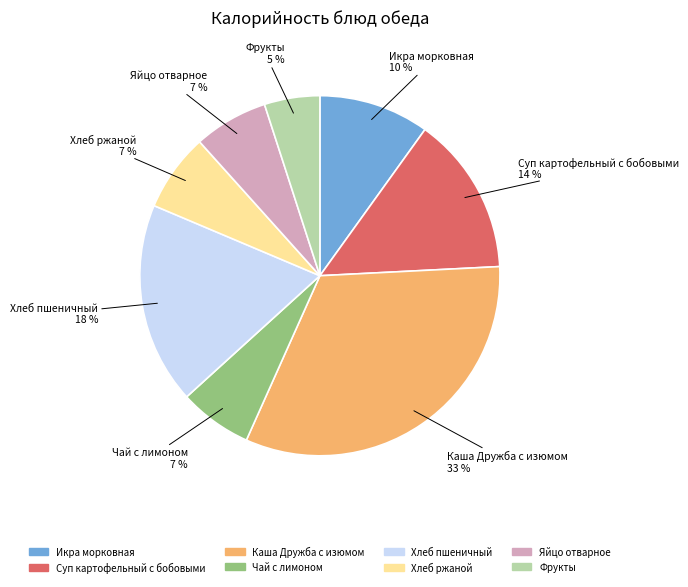

How many slices are in this pie chart?

8